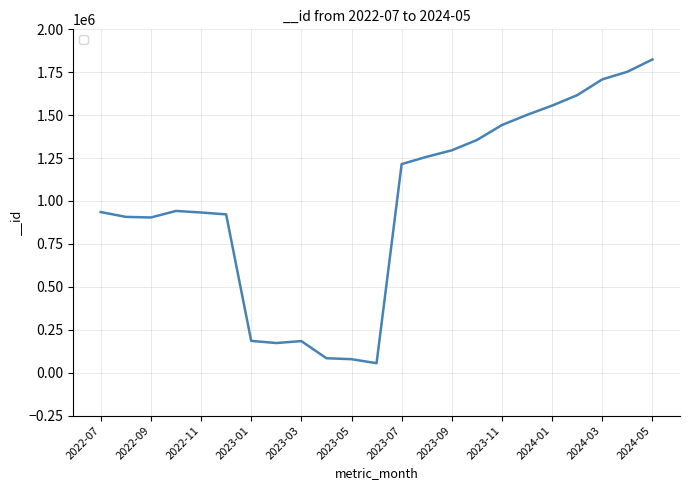

What is the smallest value displayed?

55077